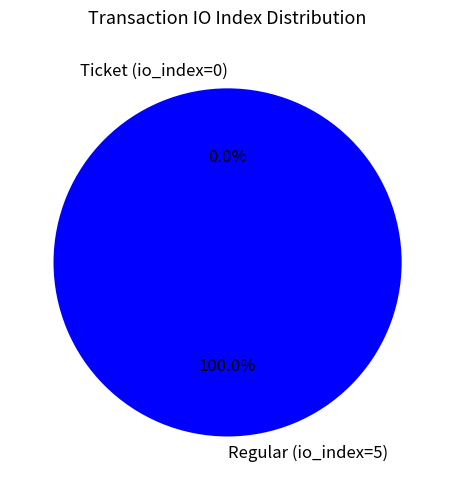

Is there any slice that represents more than half of the pie?

Yes